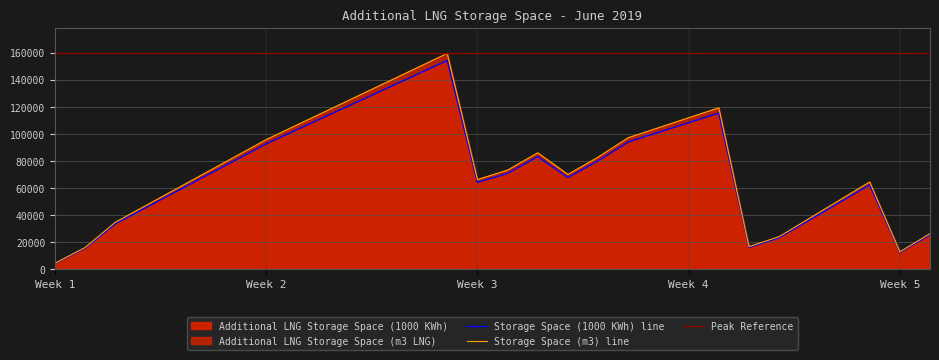

At which label does Additional LNG Storage Space (m3 LNG) first exceed 73156?

2019-06-07